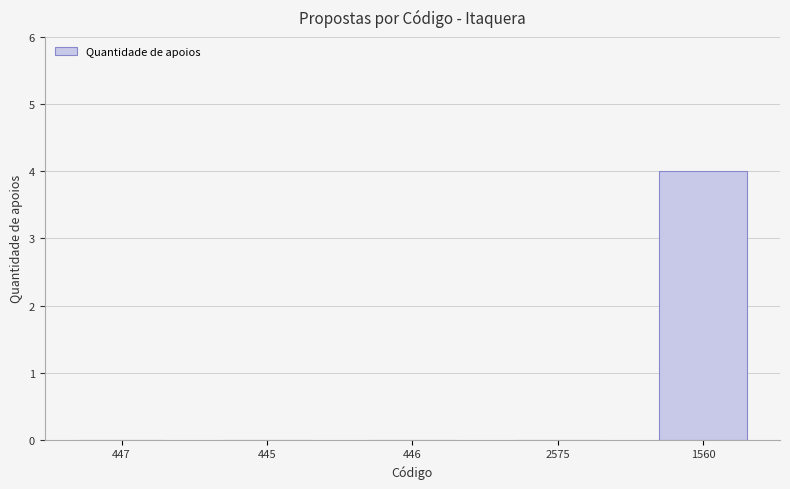

Is it true that the value at 447 is 0?

True